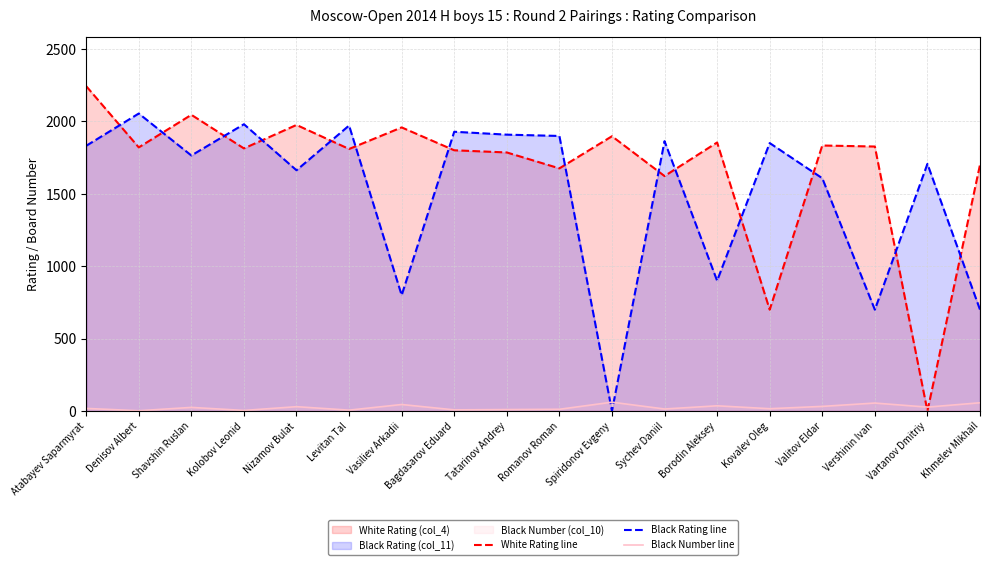

How many data points in Black Number line are above 25?

8